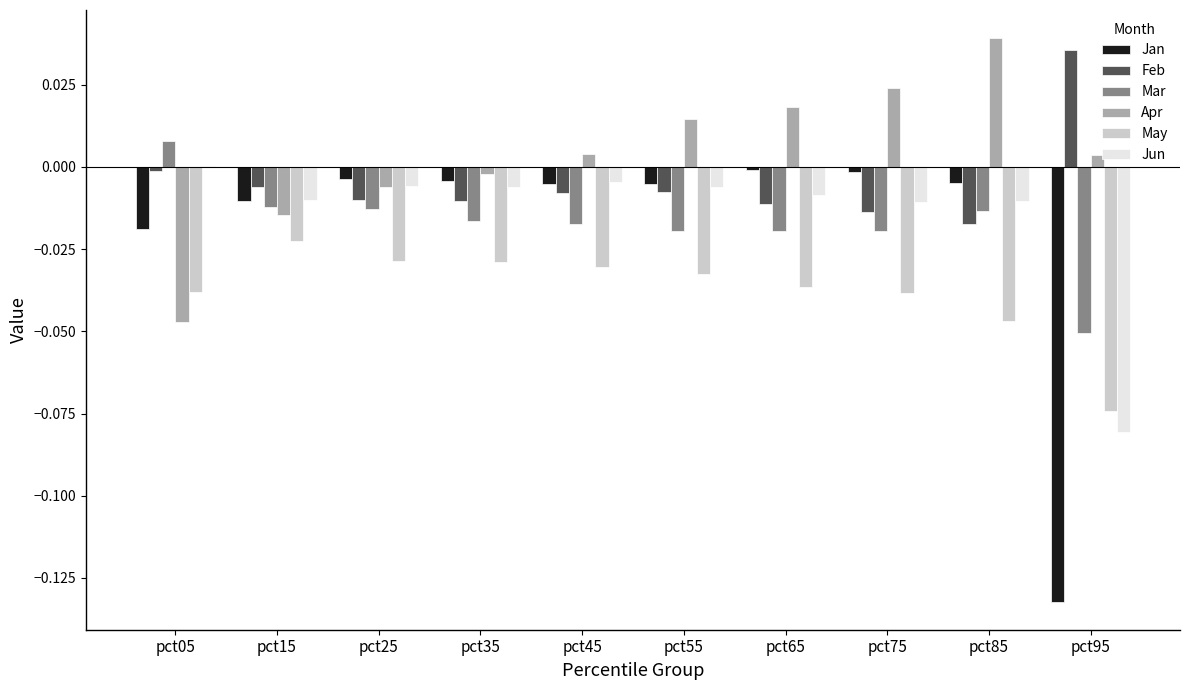

Which series has the largest total across all categories?

Apr